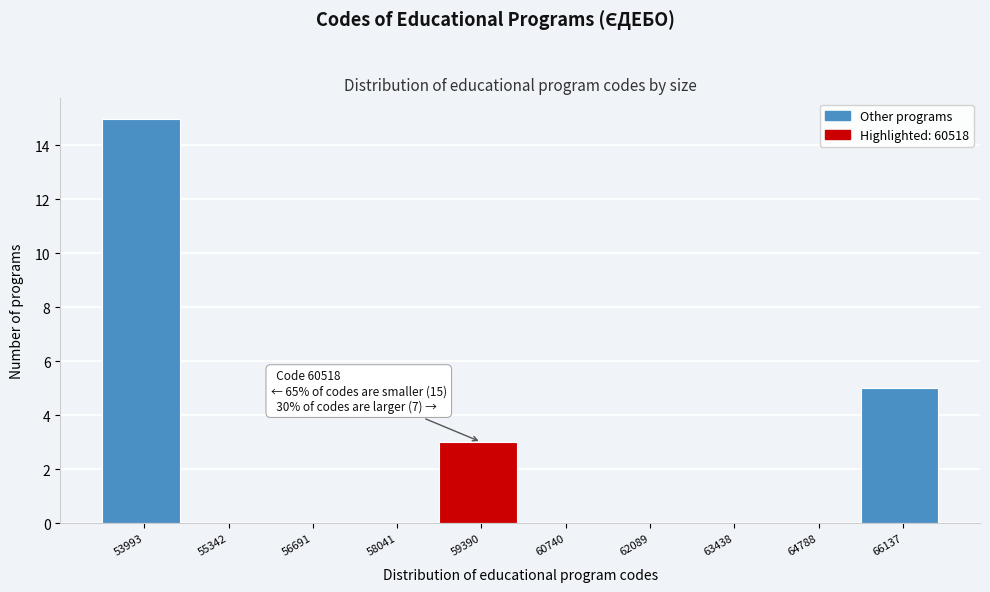

Reading left to right, list all the values displayed in this chart.

53993=15	55342=0	56691=0	58041=0	59390=3	60740=0	62089=0	63438=0	64788=0	66137=5